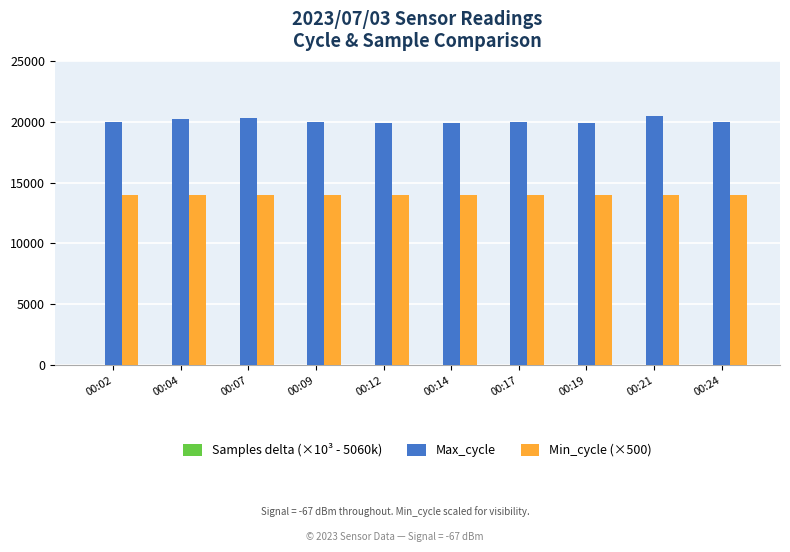

At which category does the chart reach its peak across all series?

00:21